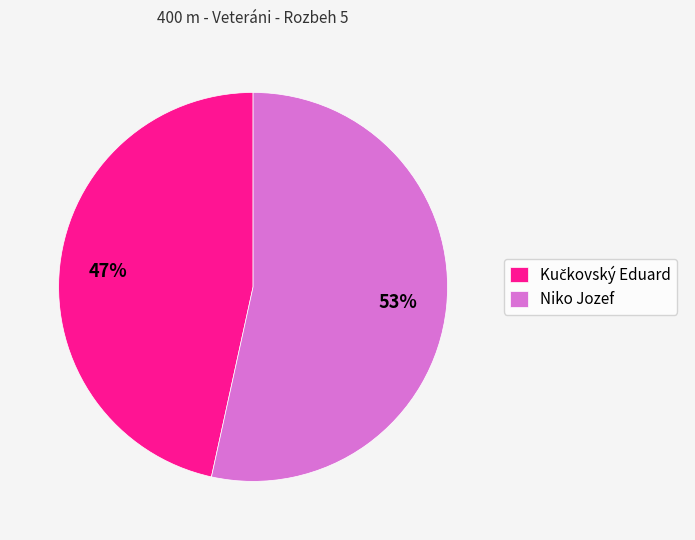

Does Niko Jozef account for over 50% of the chart?

Yes